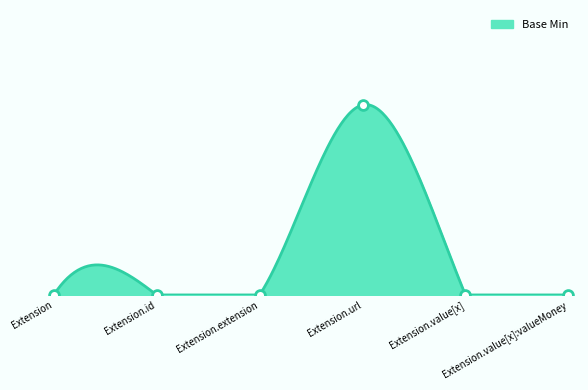

What is the change in value from Extension.id to Extension.url?

+1